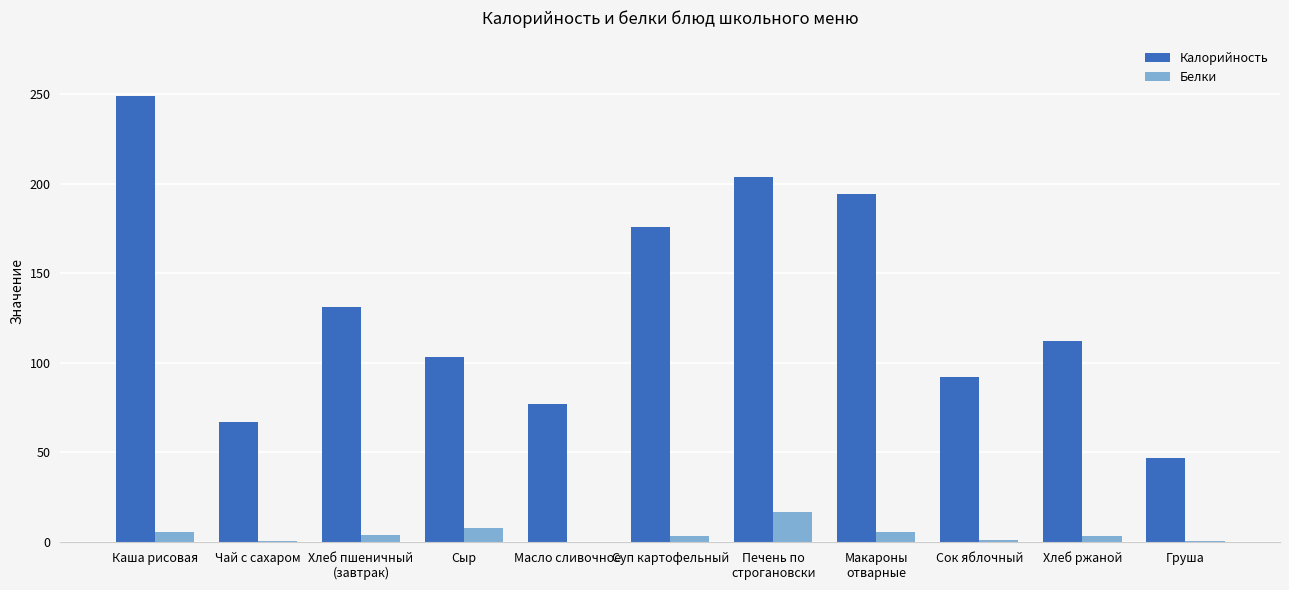

What is the total value across all series at Груша?

47.4